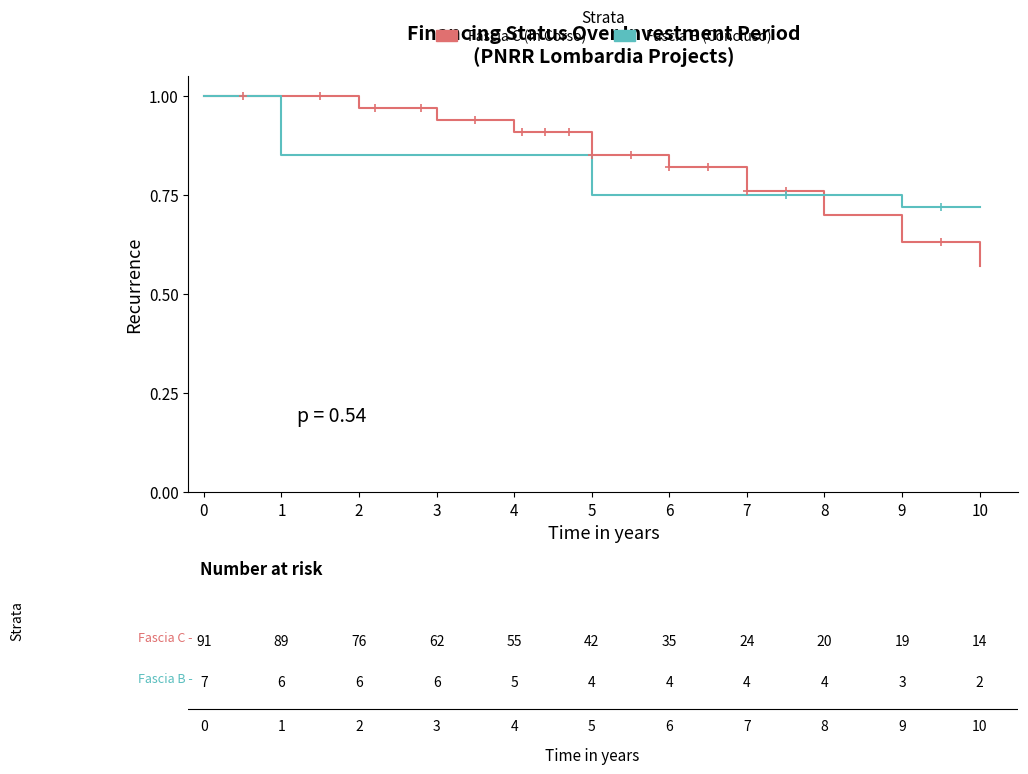

What is the total value across all series at 5?

1.6